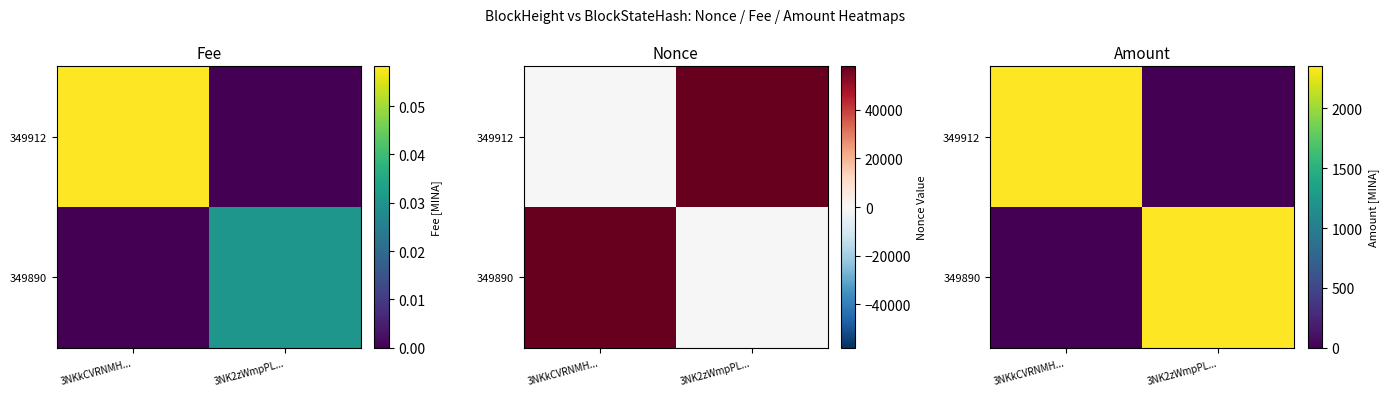

At which category does the chart reach its peak across all series?

3NK2zWmpPL...